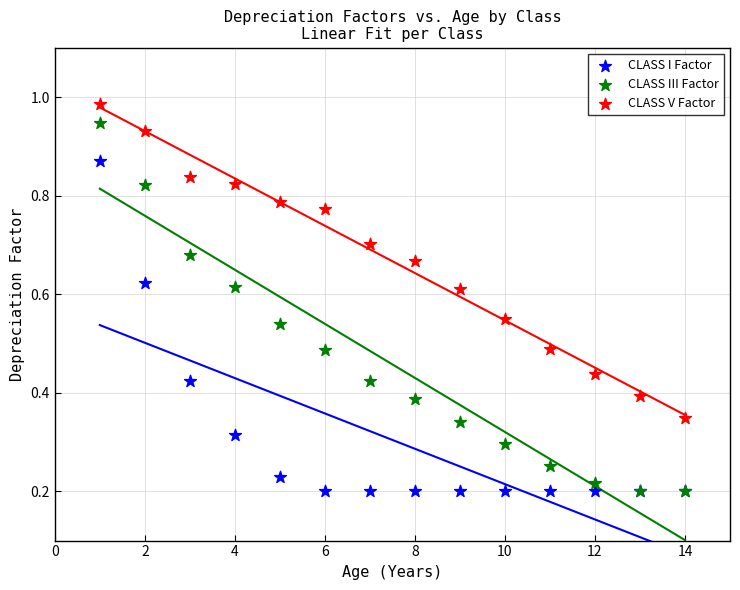

What are all the series names shown in the legend?

CLASS I Factor, CLASS III Factor, CLASS V Factor